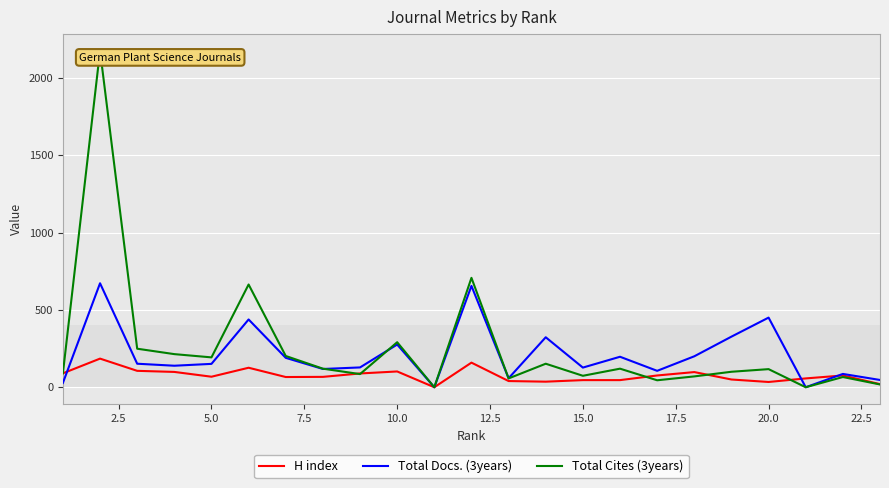

What is the average value of the H index series?

75